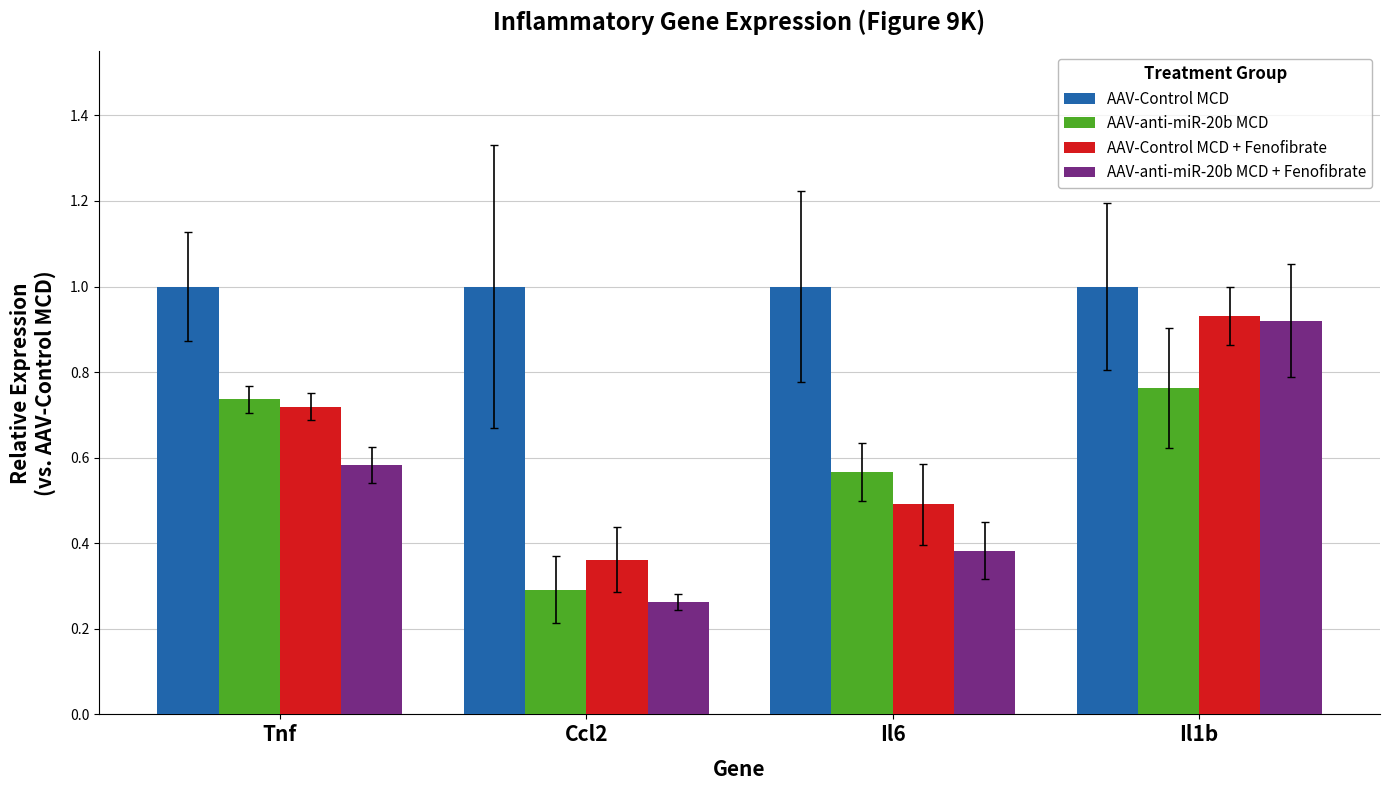

Is it true that AAV-Control MCD + Fenofibrate equals 0.5 at Il6?

True